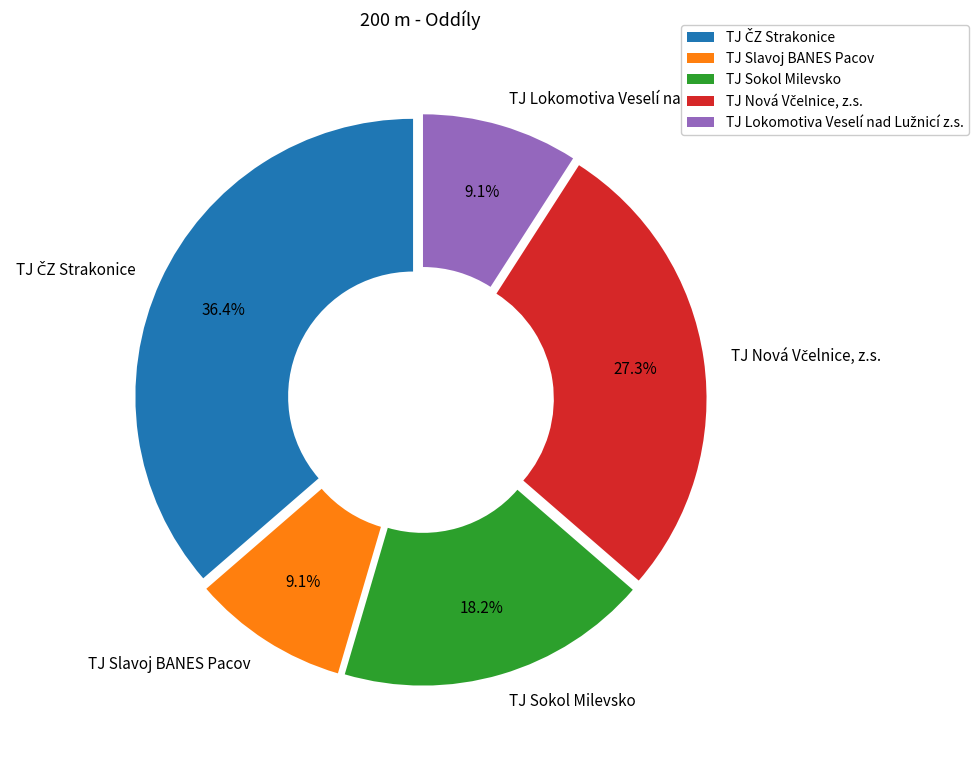

Is there any slice that represents more than half of the pie?

No